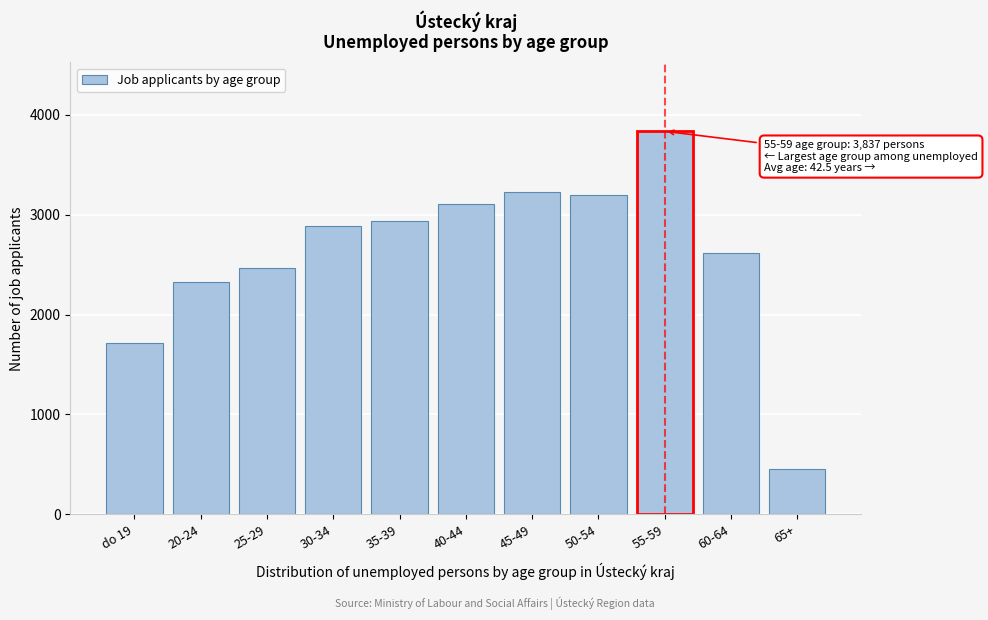

Reading left to right, what are all the values shown in this chart?

do 19=1716	20-24=2328	25-29=2467	30-34=2884	35-39=2941	40-44=3105	45-49=3231	50-54=3200	55-59=3837	60-64=2616	65+=458